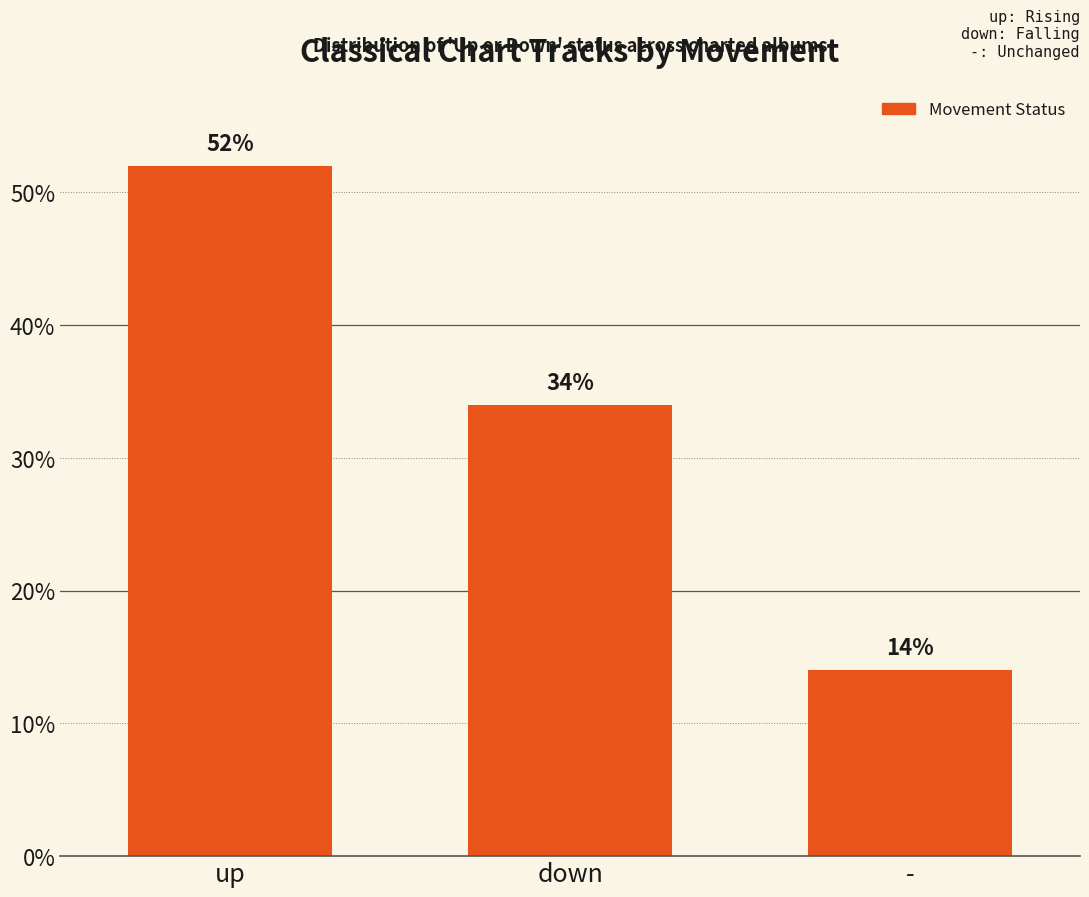

At which category does the chart reach its minimum across all series?

-